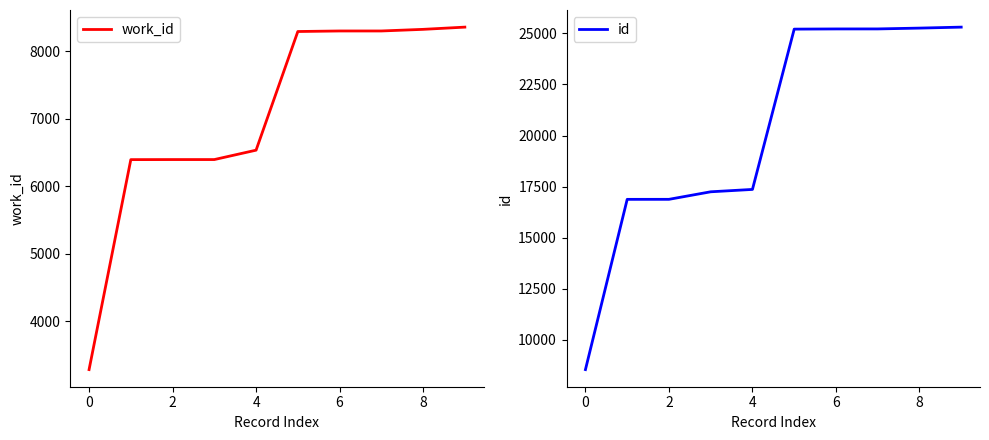

The value of work_id at 2 is 8964. True or false?

False